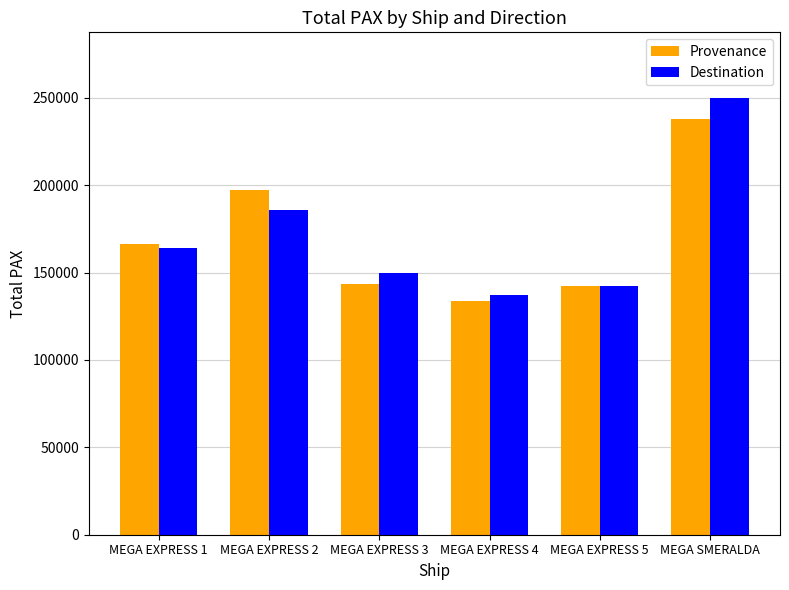

How many bars are there in total?

12